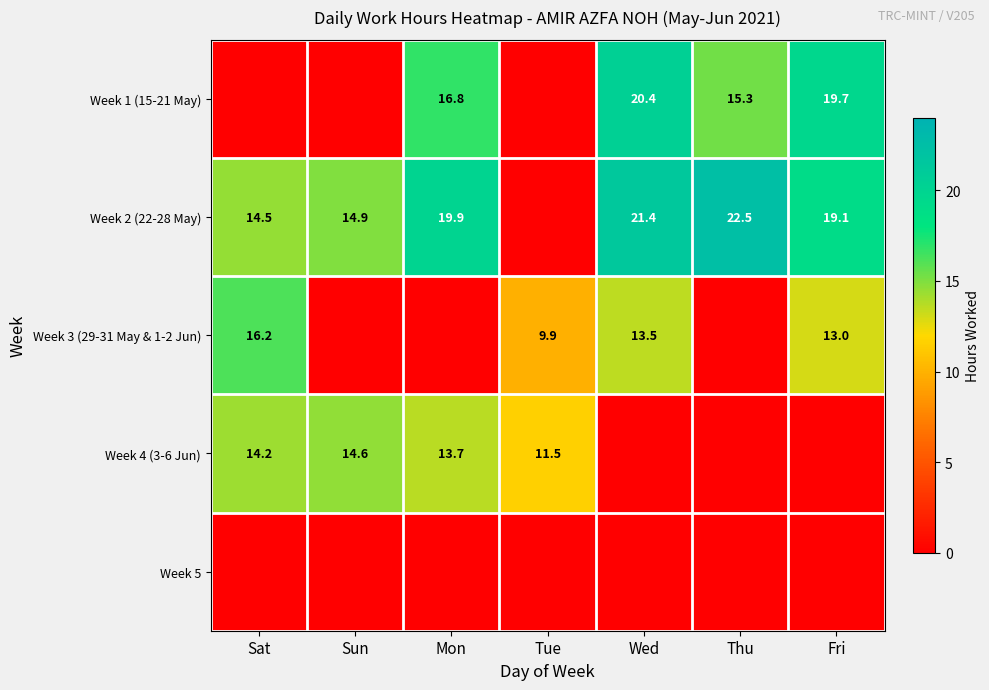

Is the value of Week 4 (3-6 Jun) at Sat greater than the value of Week 3 (29-31 May & 1-2 Jun) at Fri?

Yes